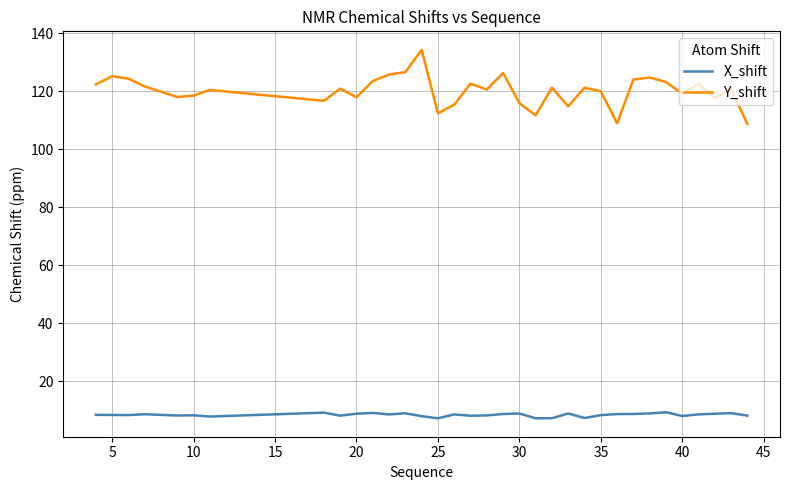

List the series in order of their peak value, highest first.

Y_shift, X_shift